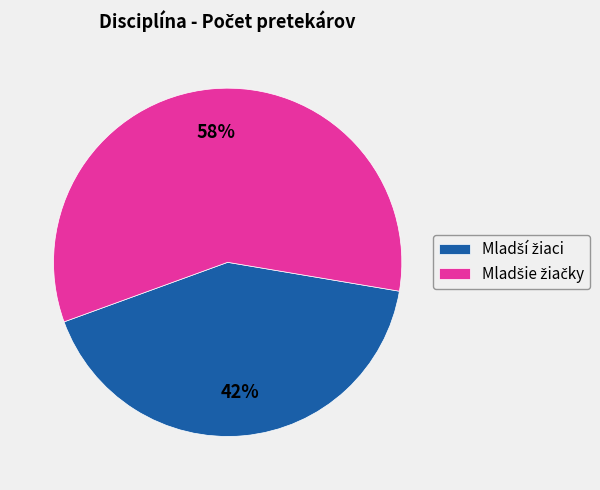

To the nearest percent, what is the difference between the largest and smallest slice percentages?

16%